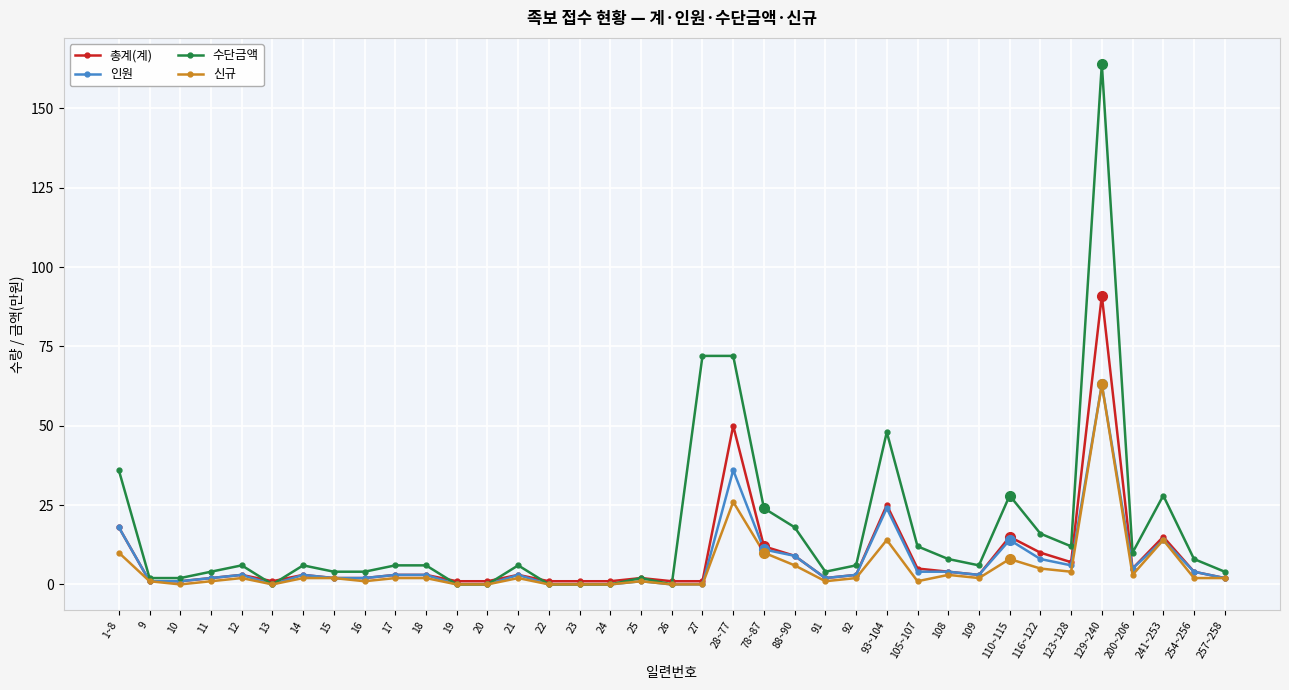

Between 13 and 241~253, which series saw the biggest shift?

수단금액